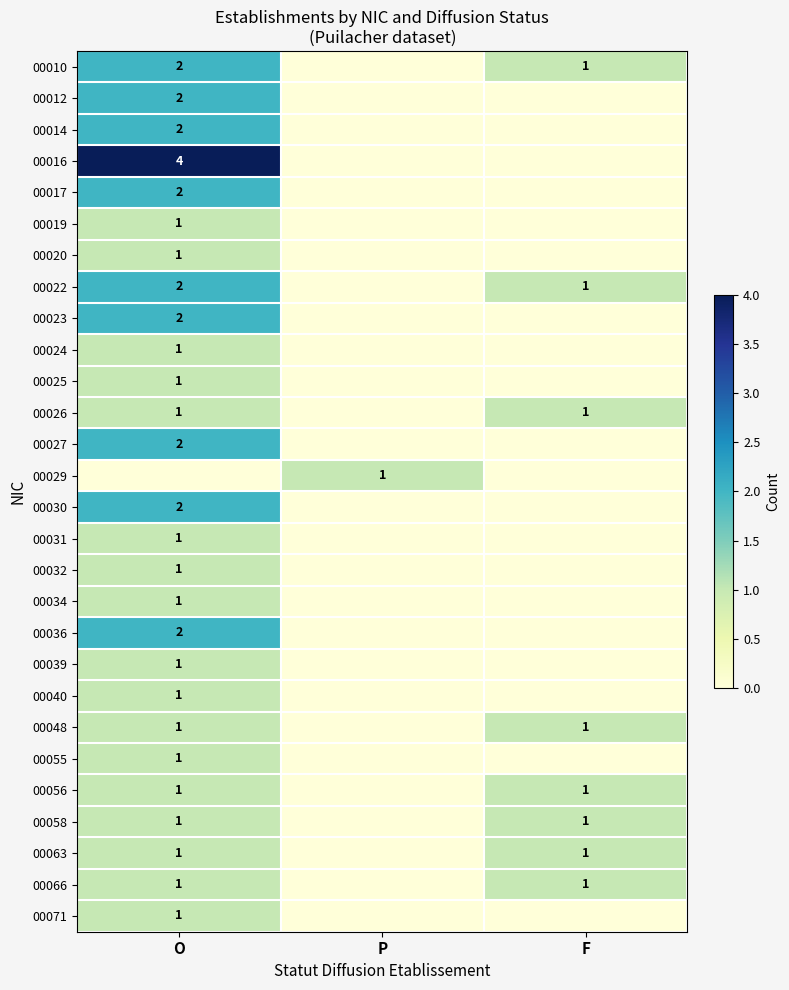

The 00022 series shows 2 at O. True or false?

True